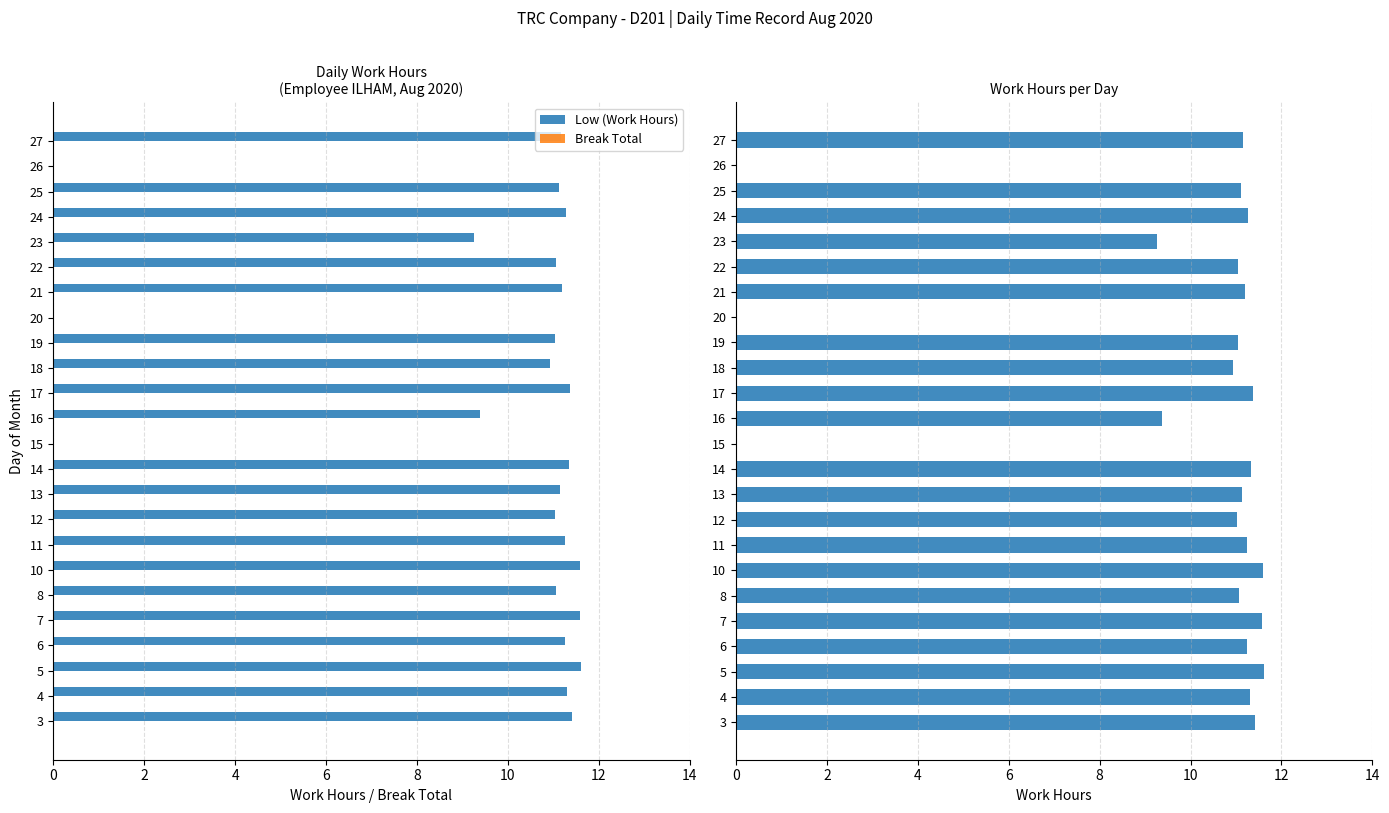

True or false: Low (Work Hours) has a value of 11.2 at 6.

True